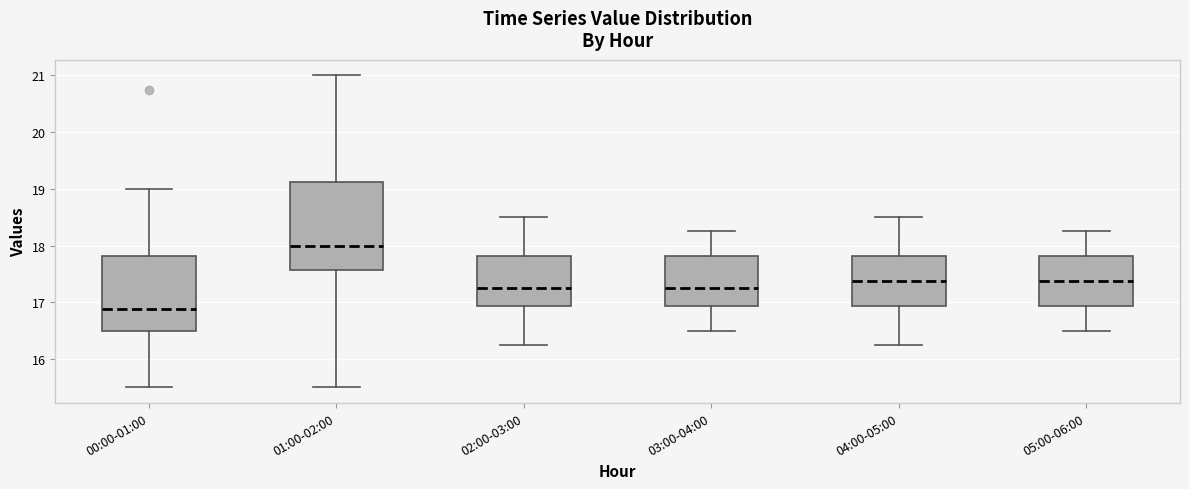

Reading left to right, read every box against the y-axis: the position of its median line, the range the box covers, and the ends of its whiskers. The values are not printed on the chart, so give them approximately, as read against the axis.

00:00-01:00: median 16.9, box 16.5 to 17.8, whiskers 15.5 to 19.0
01:00-02:00: median 18.0, box 17.6 to 19.1, whiskers 15.5 to 21.0
02:00-03:00: median 17.3, box 16.9 to 17.8, whiskers 16.3 to 18.5
03:00-04:00: median 17.3, box 16.9 to 17.8, whiskers 16.5 to 18.3
04:00-05:00: median 17.4, box 16.9 to 17.8, whiskers 16.3 to 18.5
05:00-06:00: median 17.4, box 16.9 to 17.8, whiskers 16.5 to 18.3